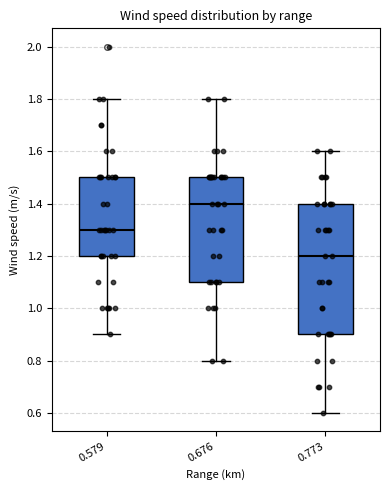

Which box's median line is the highest?

0.676